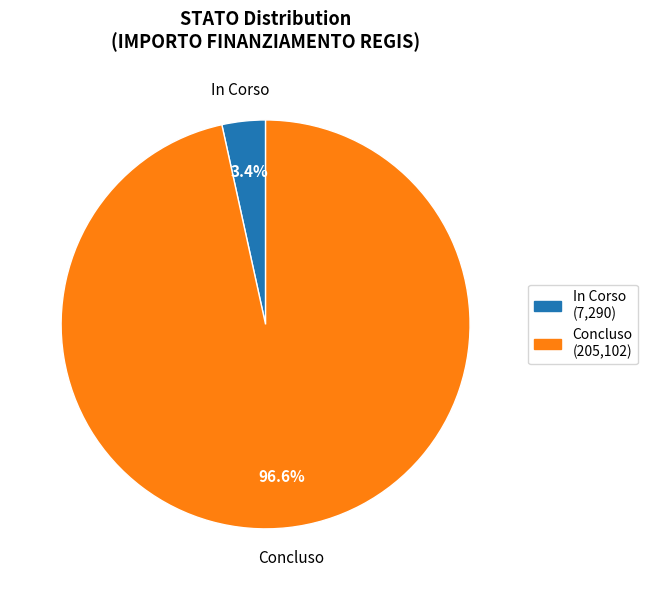

Which has a higher value, Concluso or In Corso?

Concluso